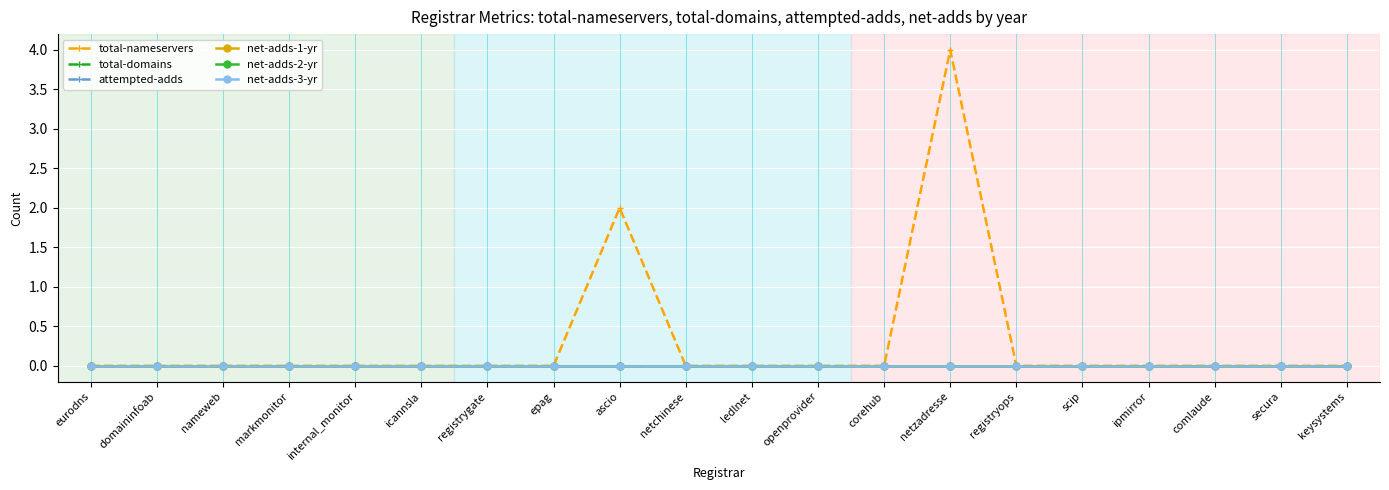

Which has a higher value, secura or ipmirror?

secura